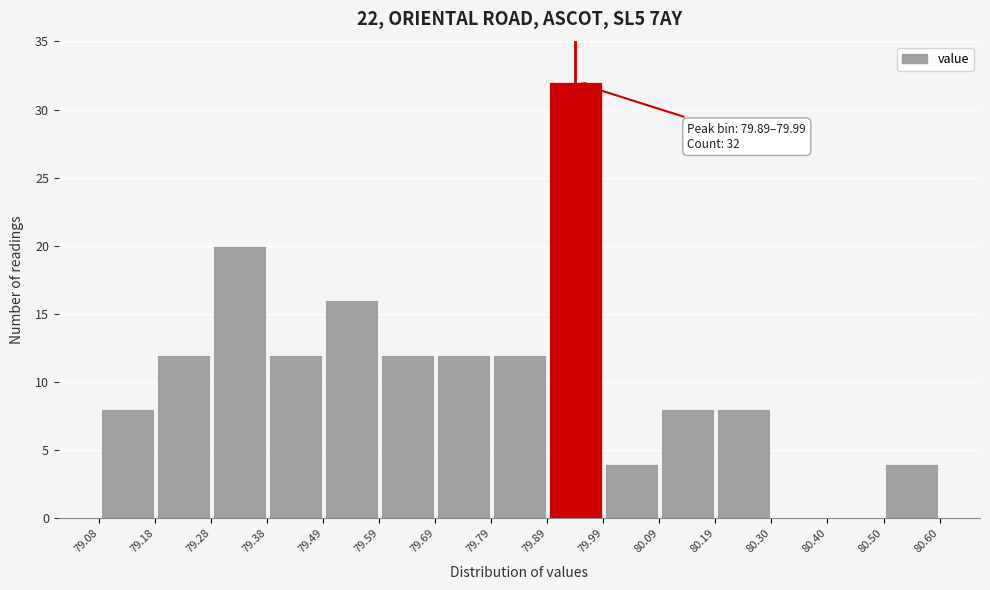

Which range on the x-axis has the tallest bar?

79.89 to 79.99